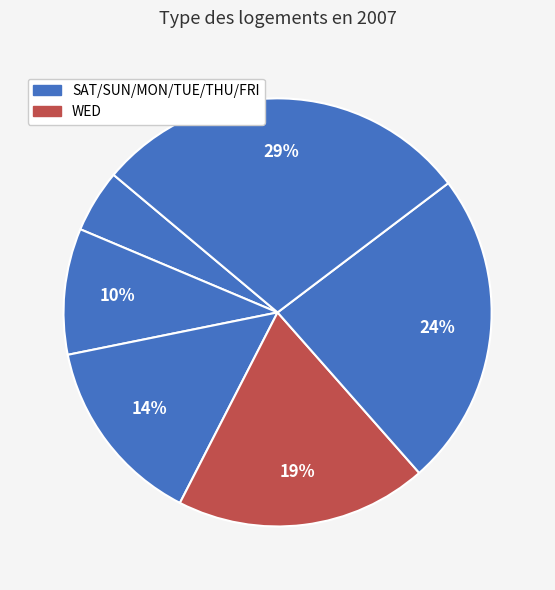

Count the number of slices in the pie.

6